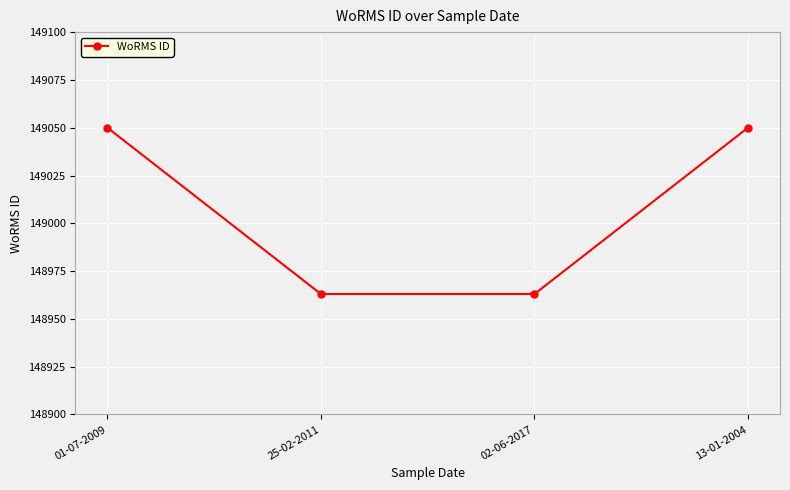

How many lines are shown in the chart?

1